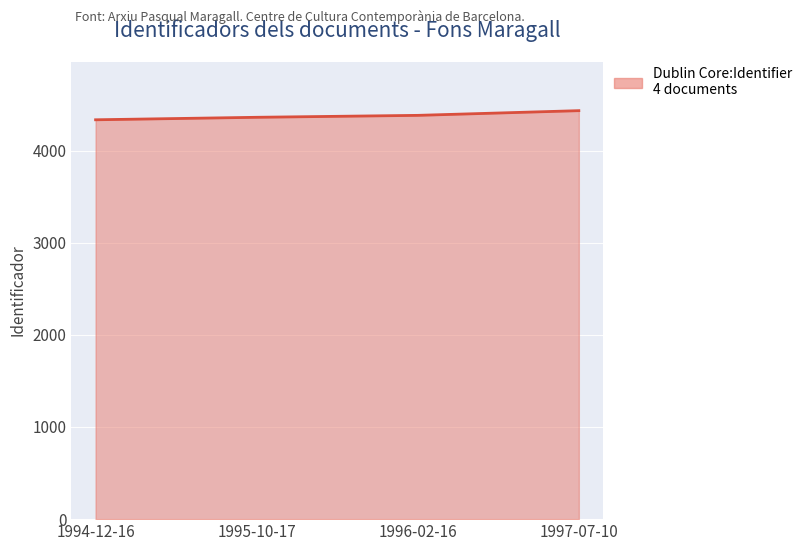

What is the change in value from 1995-10-17 to 1996-02-16?

+21